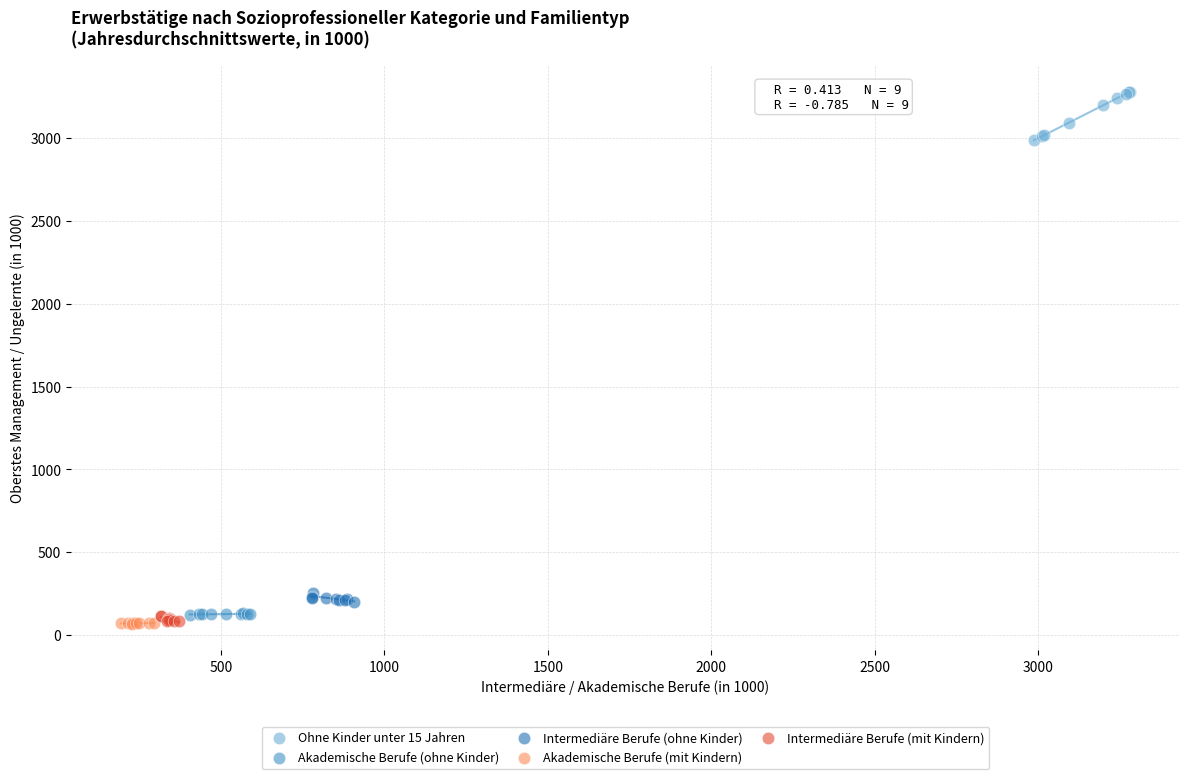

Which series contains the highest Y value?

Ohne Kinder unter 15 Jahren